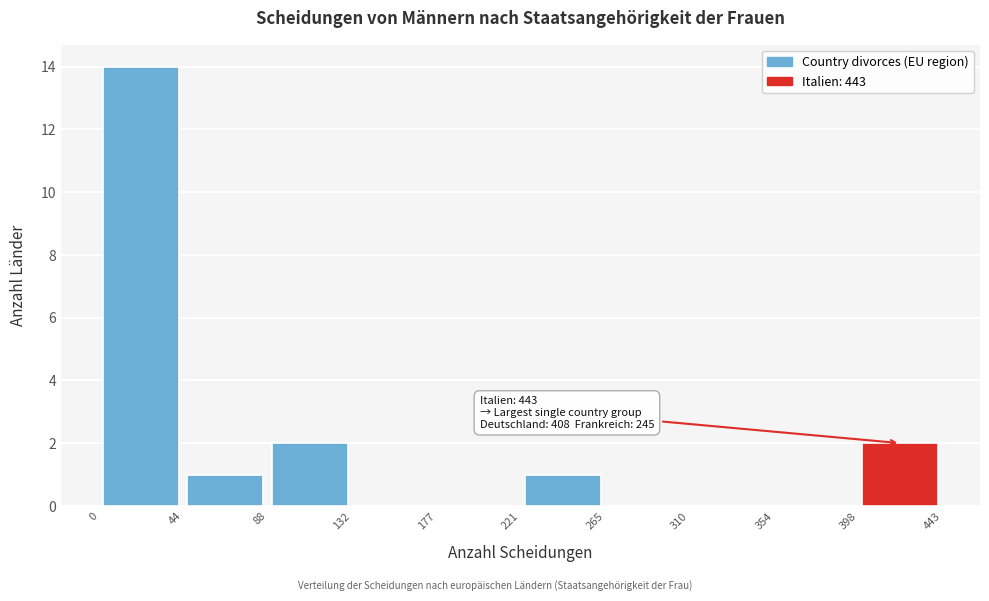

Which range on the x-axis has the tallest bar?

0 to 44